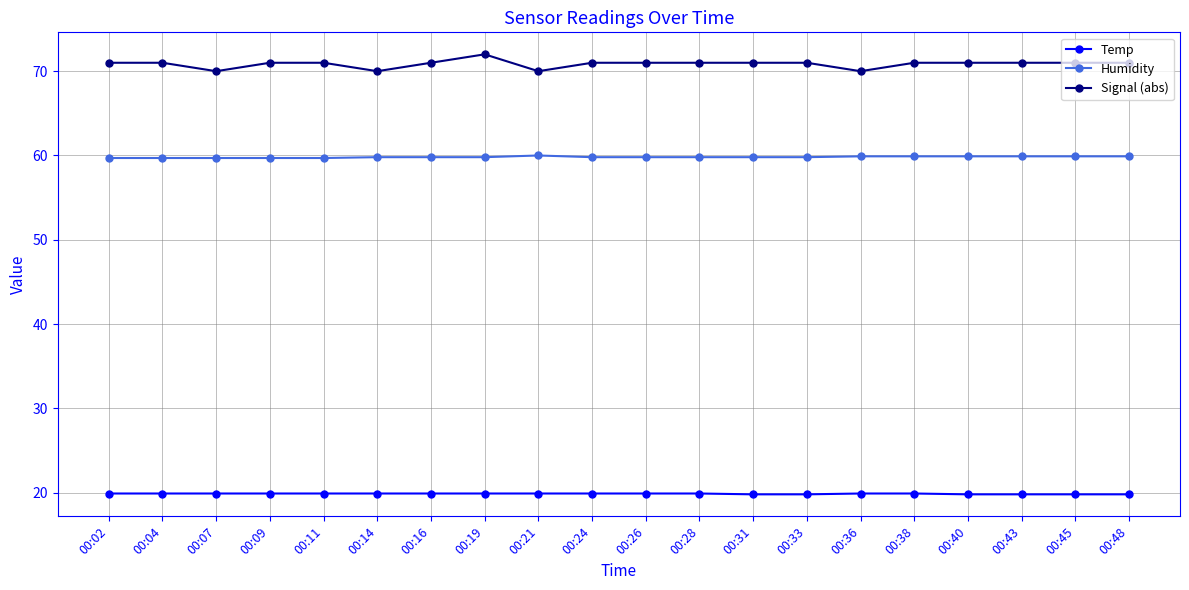

What is the value of the Signal (abs) point at the 9th from the left?

70.0